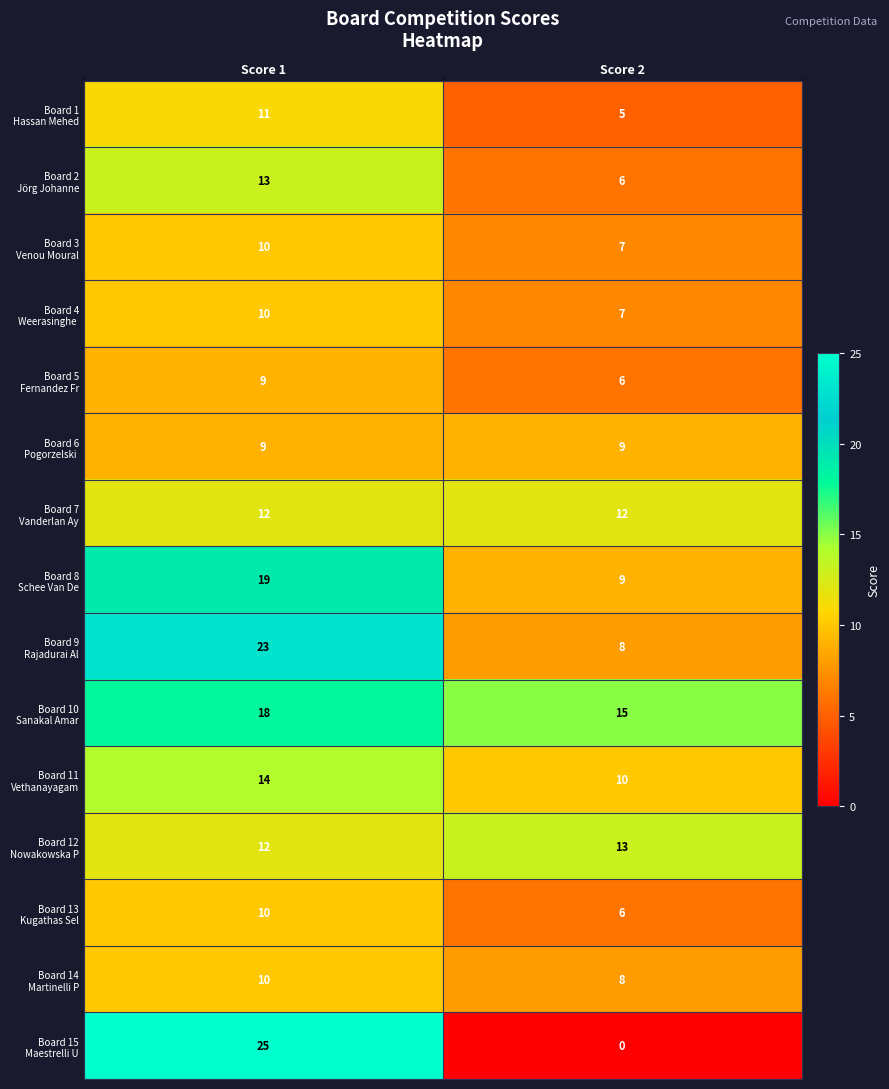

What is the difference between the highest and lowest values at Score 1?

16